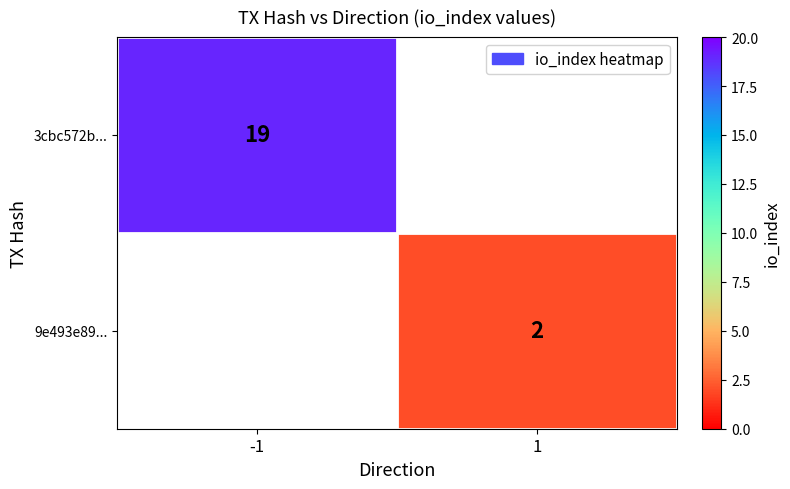

Is it true that 9e493e89... equals 2 at 1?

True